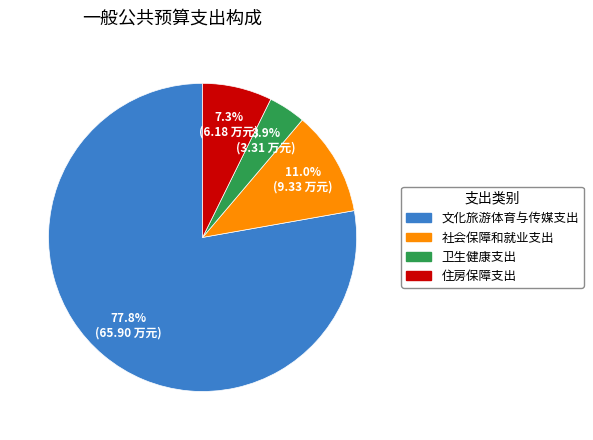

Count the number of slices in the pie.

4